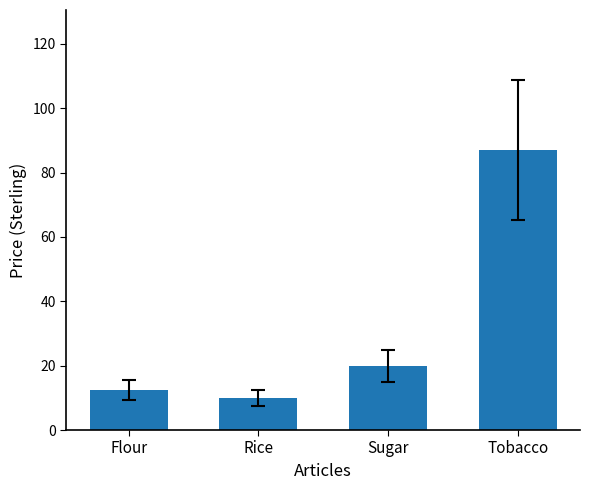

What is the difference between the maximum and minimum values?

77.1